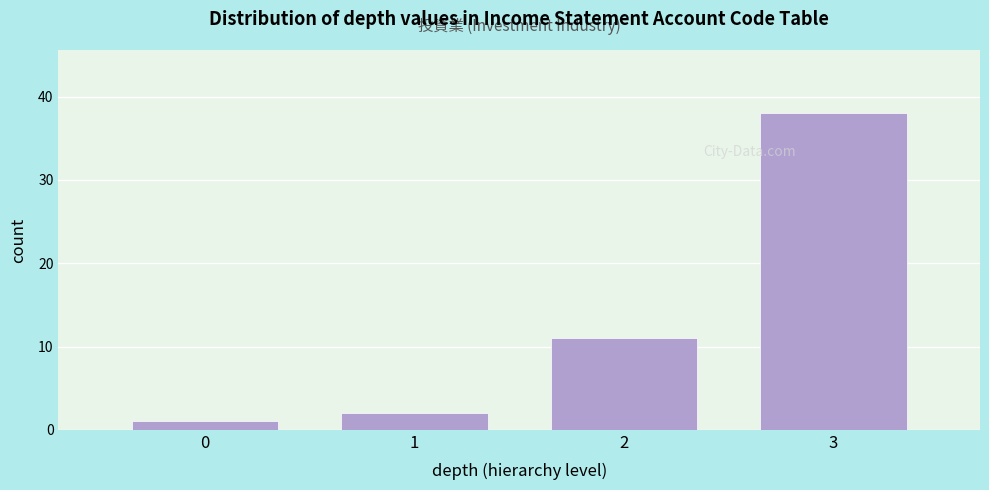

Reading left to right, list all the values displayed in this chart.

1	2	11	38